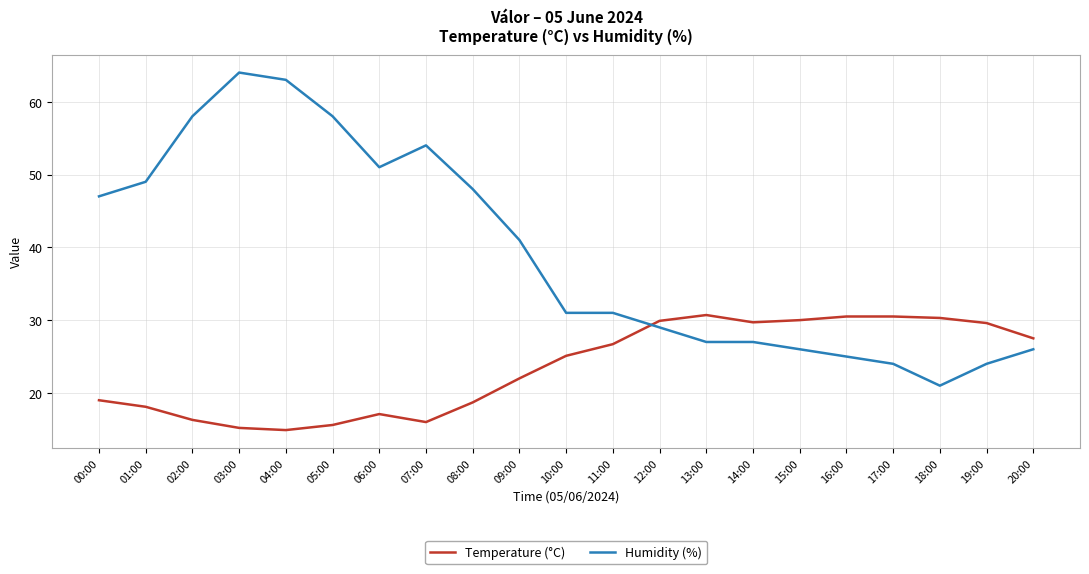

How many values in the Temperature (°C) series exceed 25?

11